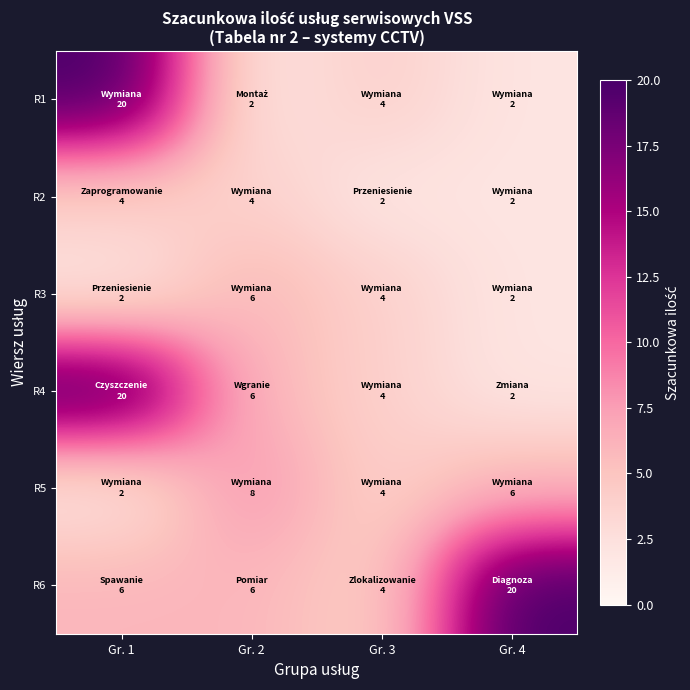

What is the minimum value shown in the chart?

2